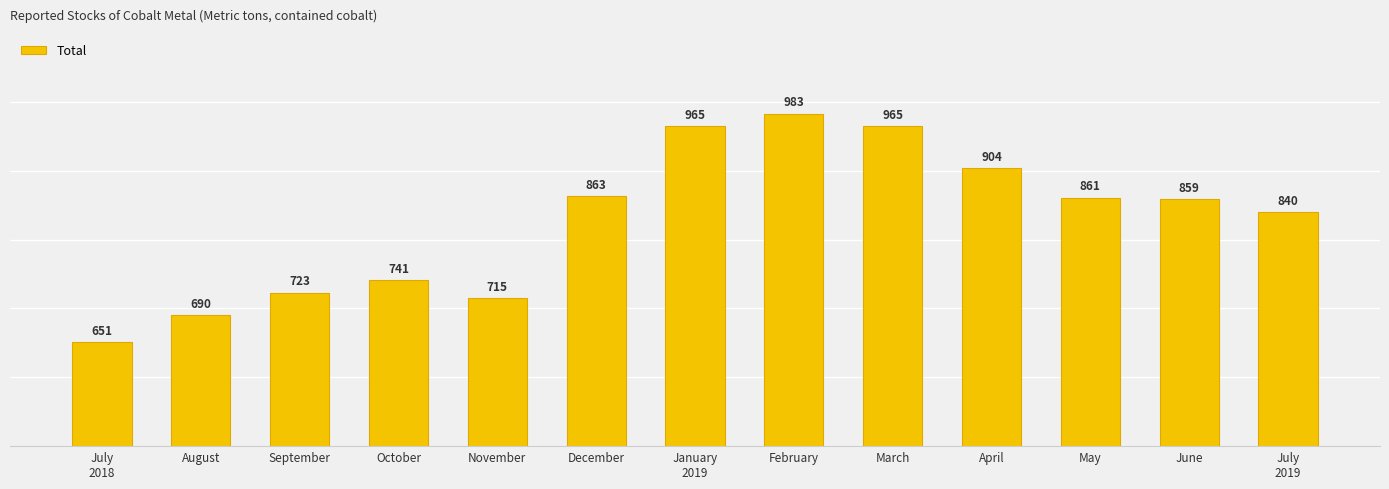

At which label is the value closest to 817?

July
2019